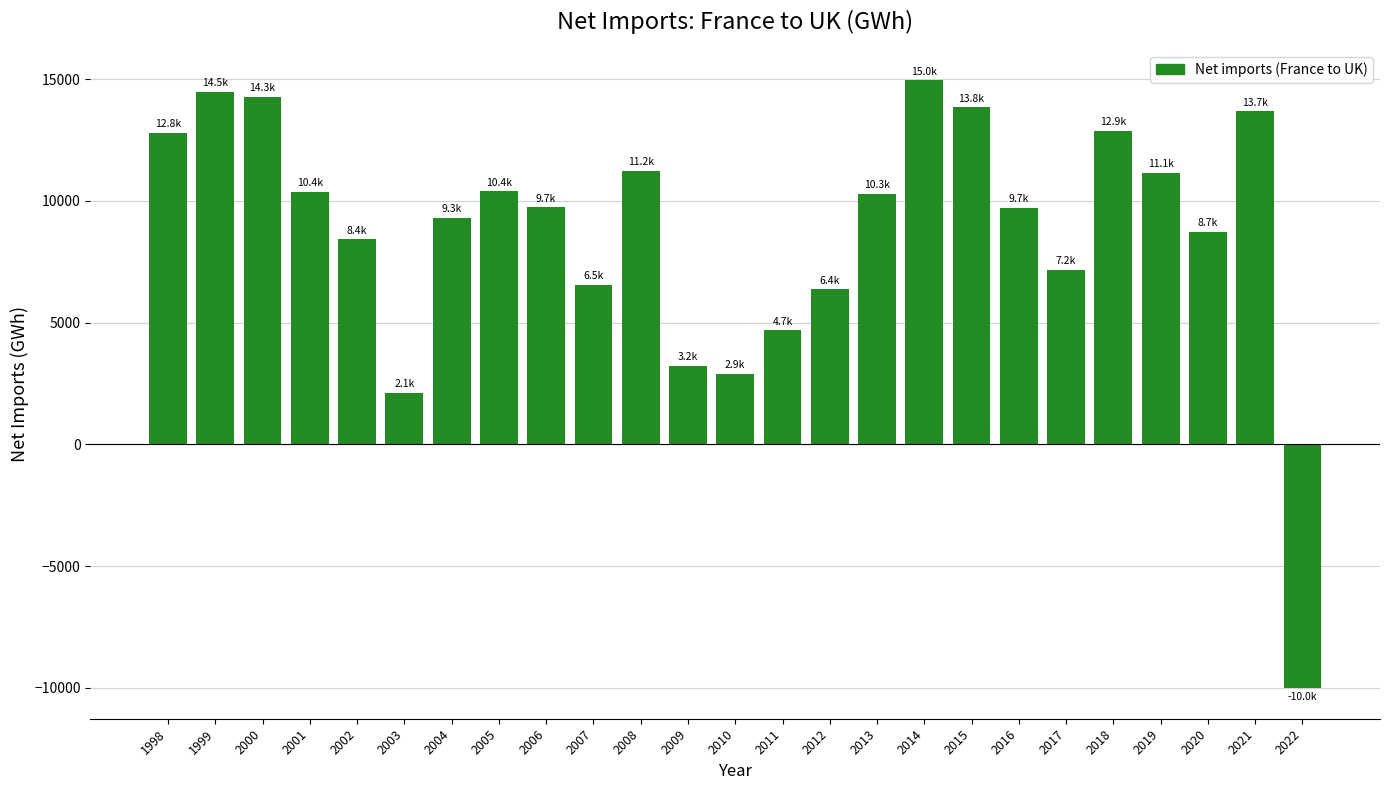

How many values are below 9730?

12